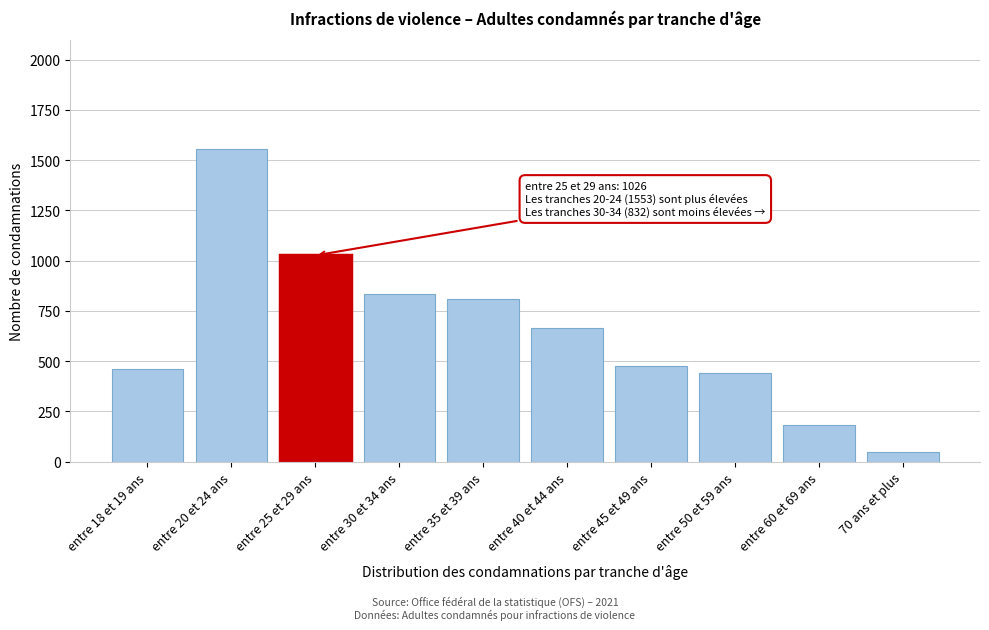

Reading left to right, what are all the values shown in this chart?

463	1553	1026	832	809	664	476	443	181	49